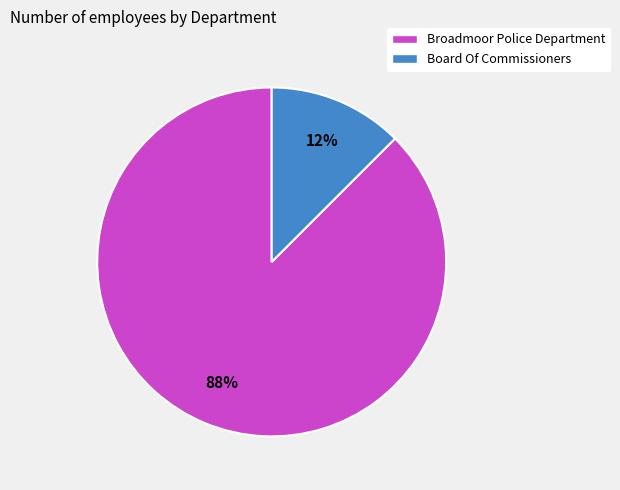

Combined, do Broadmoor Police Department and Board Of Commissioners account for over 50%?

Yes